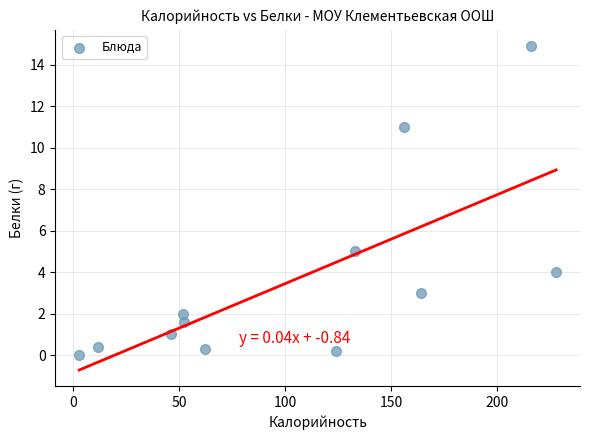

What is the average Y value?

3.6